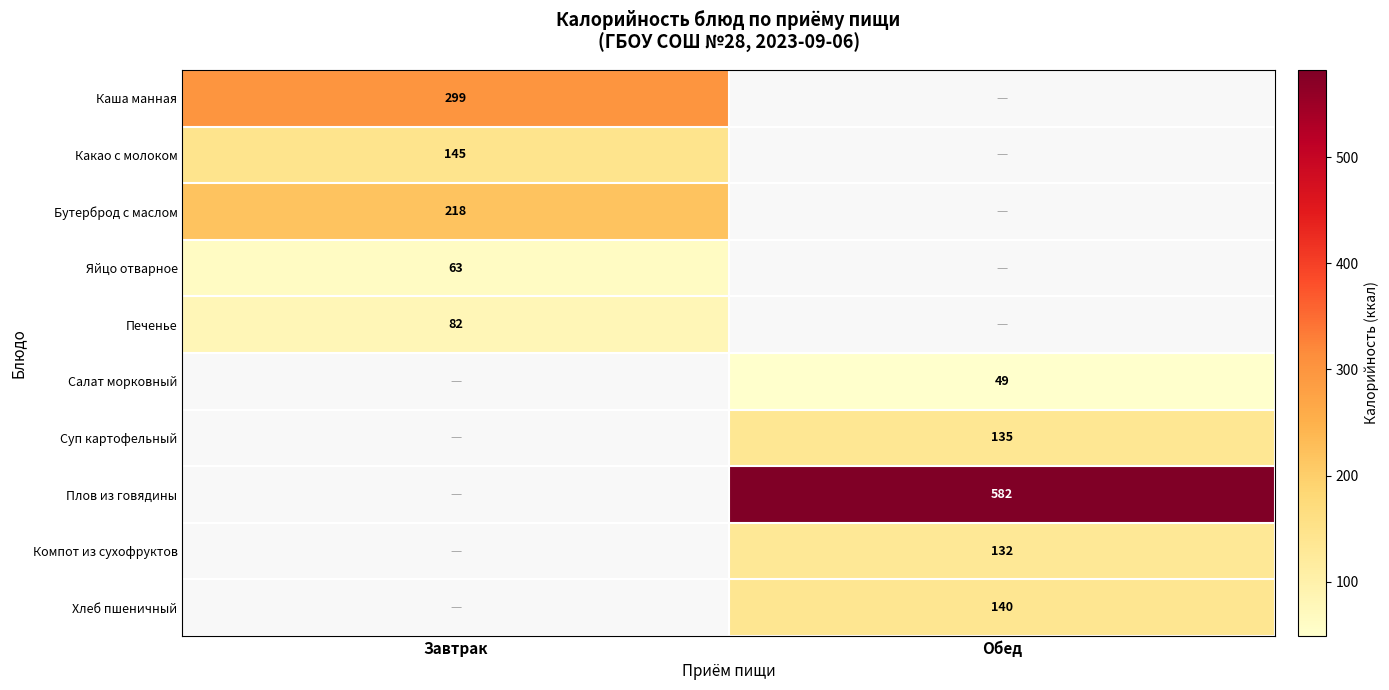

True or false: Каша манная has a value of 299 at Завтрак.

True